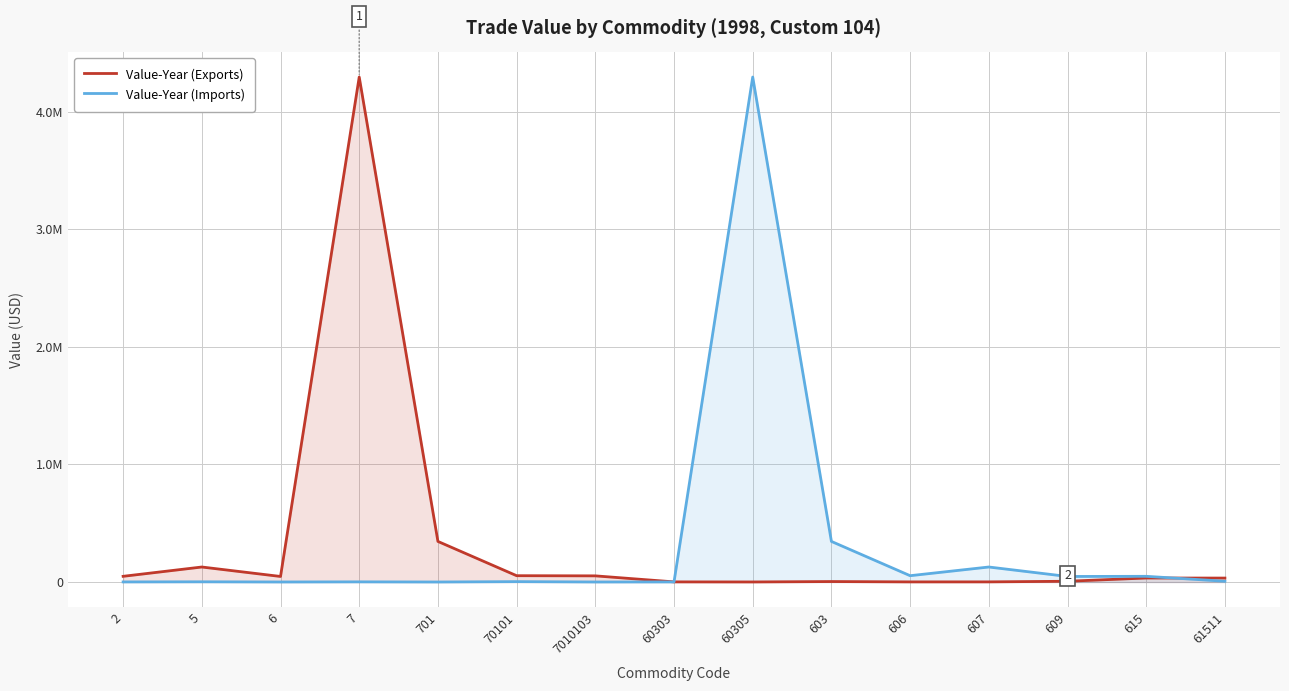

True or false: Value-Year (Imports) has more than 0 interior local peaks.

True